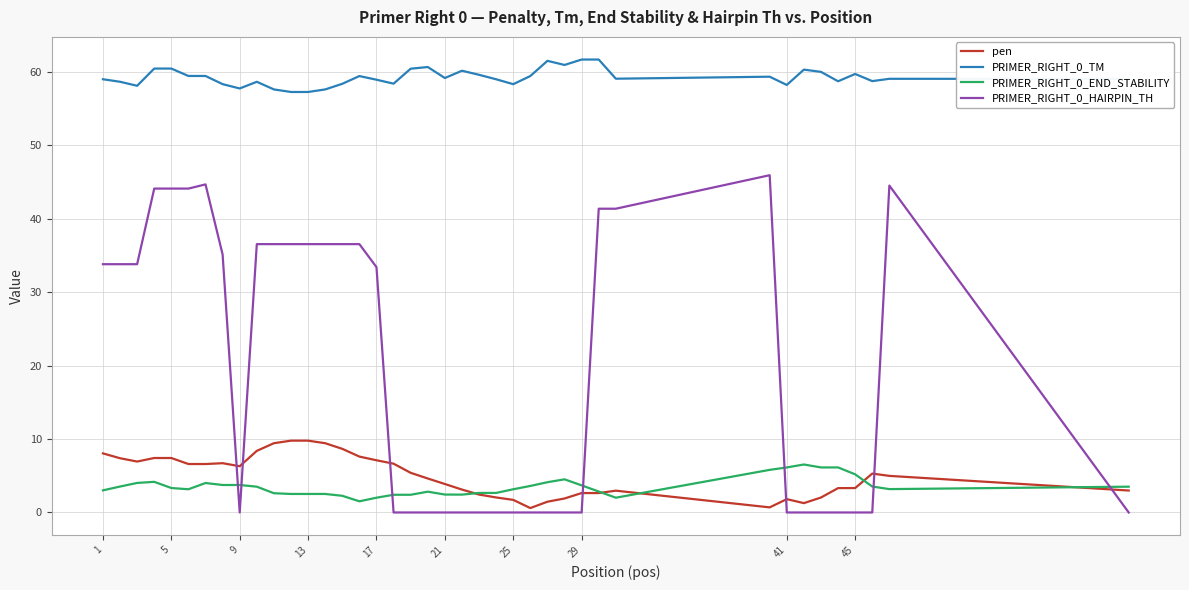

True or false: PRIMER_RIGHT_0_TM and pen cross at least once.

False